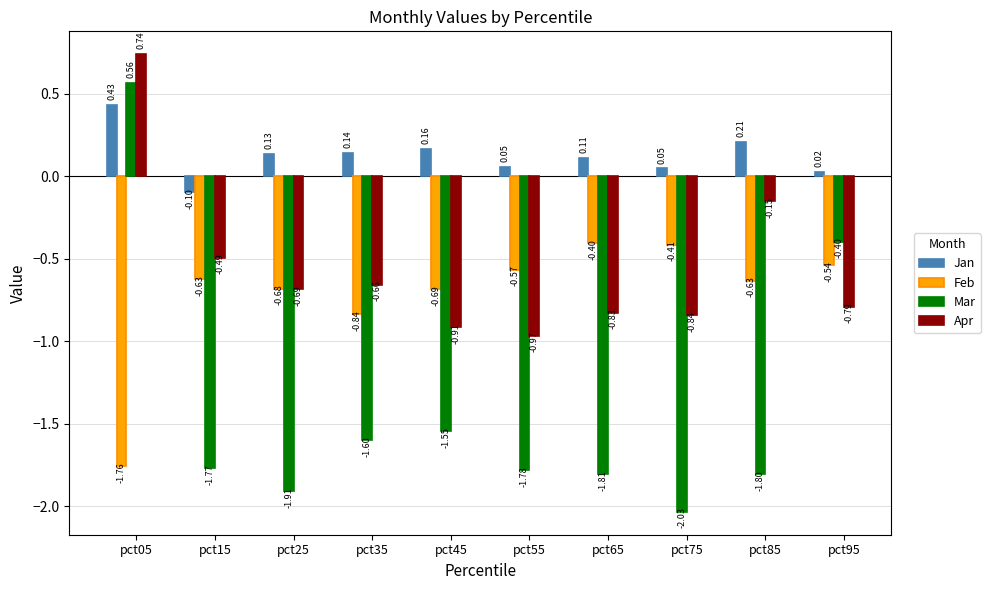

At pct15, list the series in order from largest to smallest.

Jan, Apr, Feb, Mar